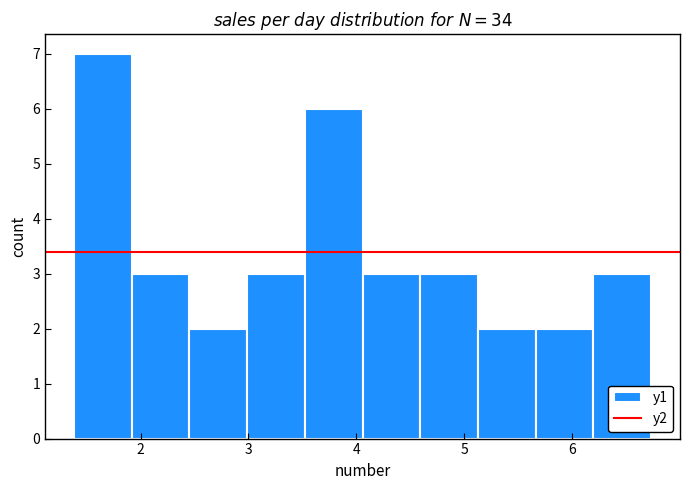

Over which range of the x-axis is the bar tallest?

1.4 to 1.9